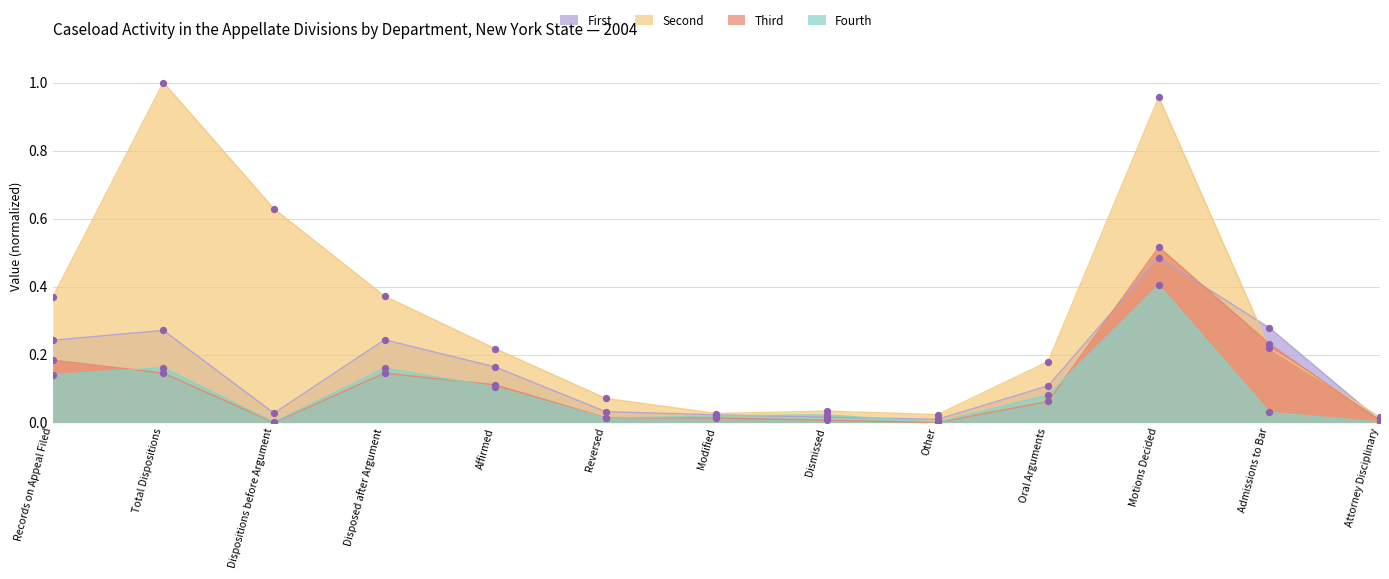

Which series has the largest Y range (max minus min)?

Second